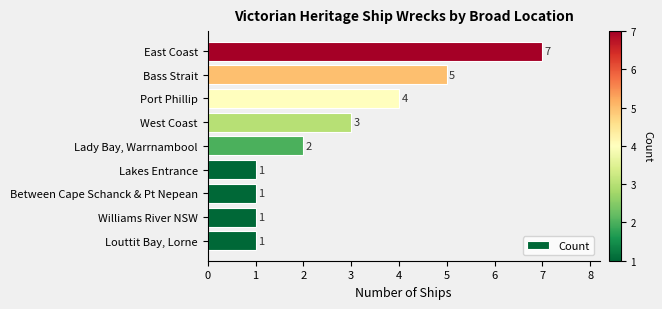

What is the change in value from Louttit Bay, Lorne to West Coast?

+2